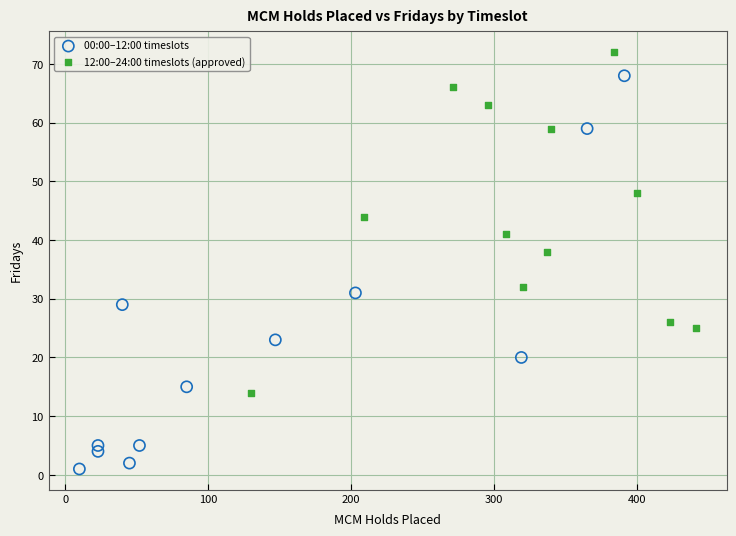

Which series contains the lowest Y value?

00:00–12:00 timeslots